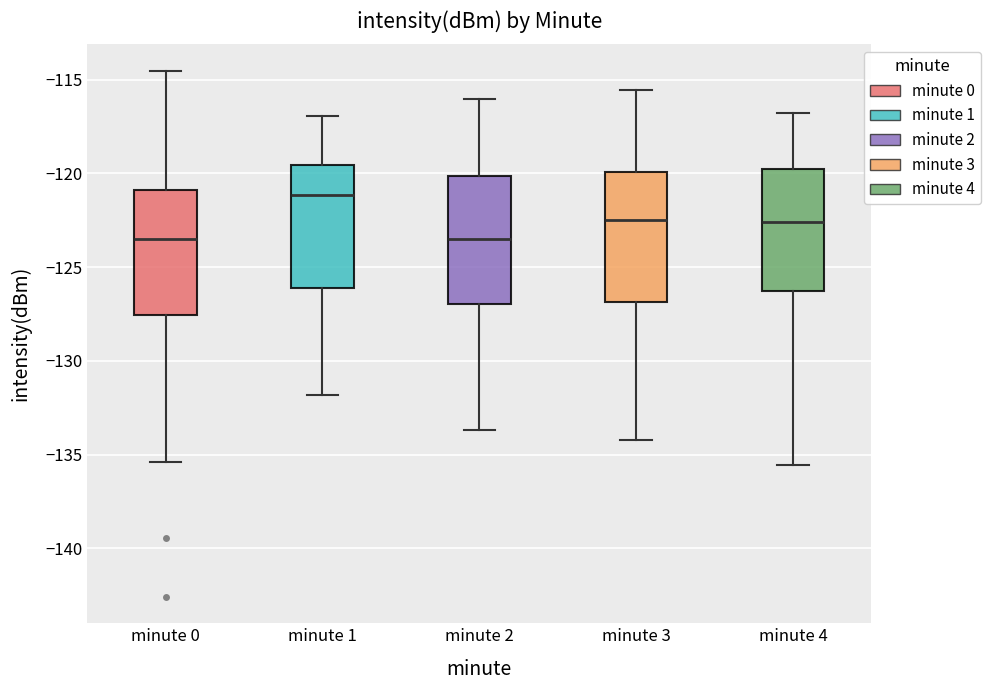

Where is the upper edge of the box for minute 3 on the y-axis? The values are not printed on the chart, so give them approximately, as read against the axis.

-120.0